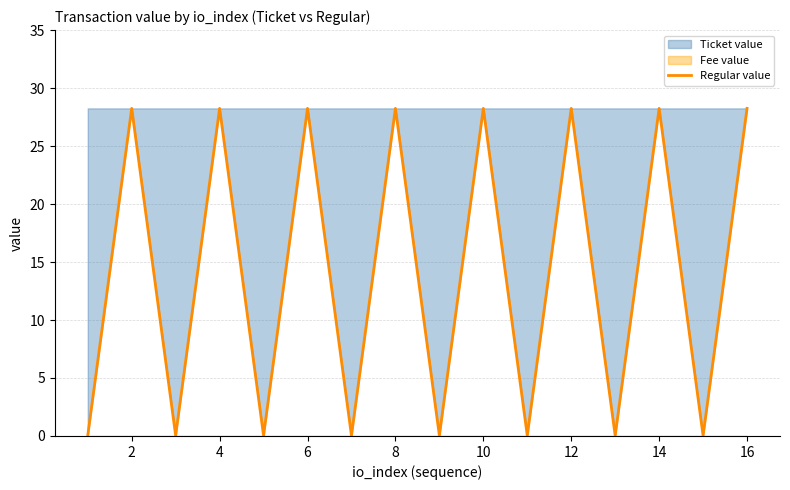

What is the sum of all values?

226.3